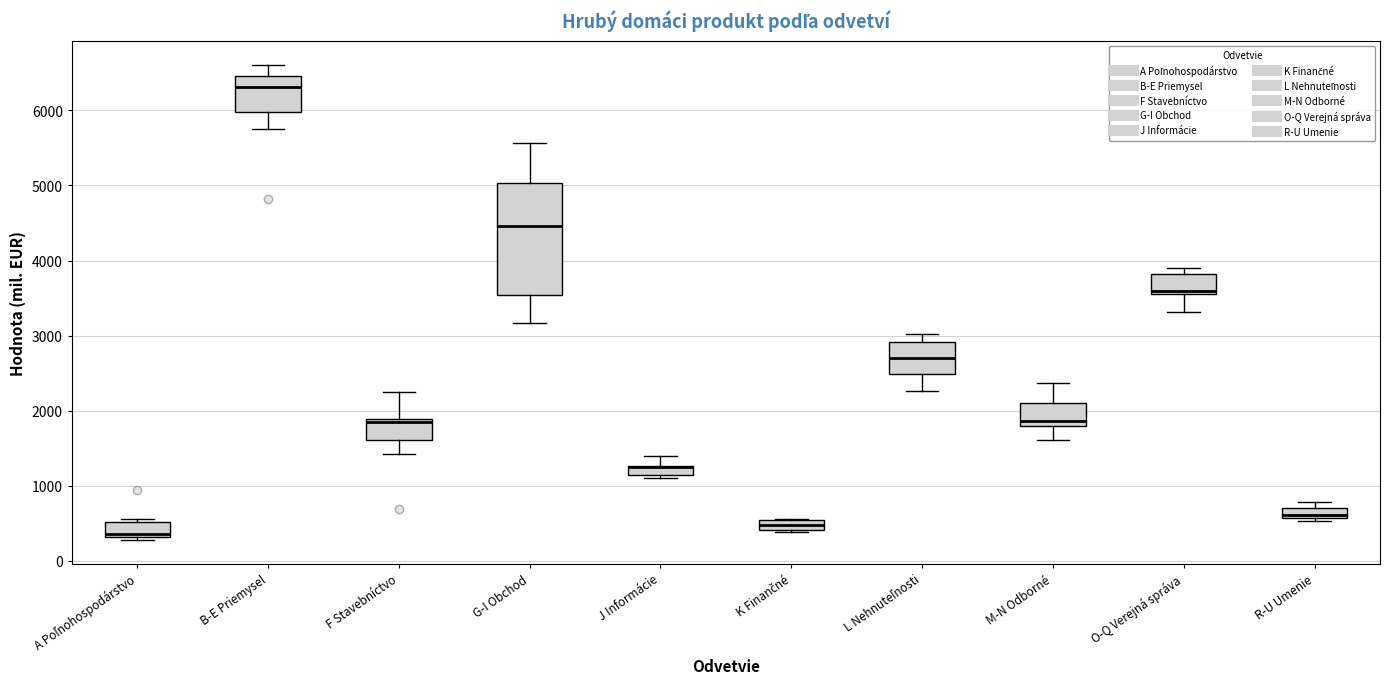

Where is the lower edge of the box for B-E Priemysel on the y-axis? The values are not printed on the chart, so give them approximately, as read against the axis.

6000